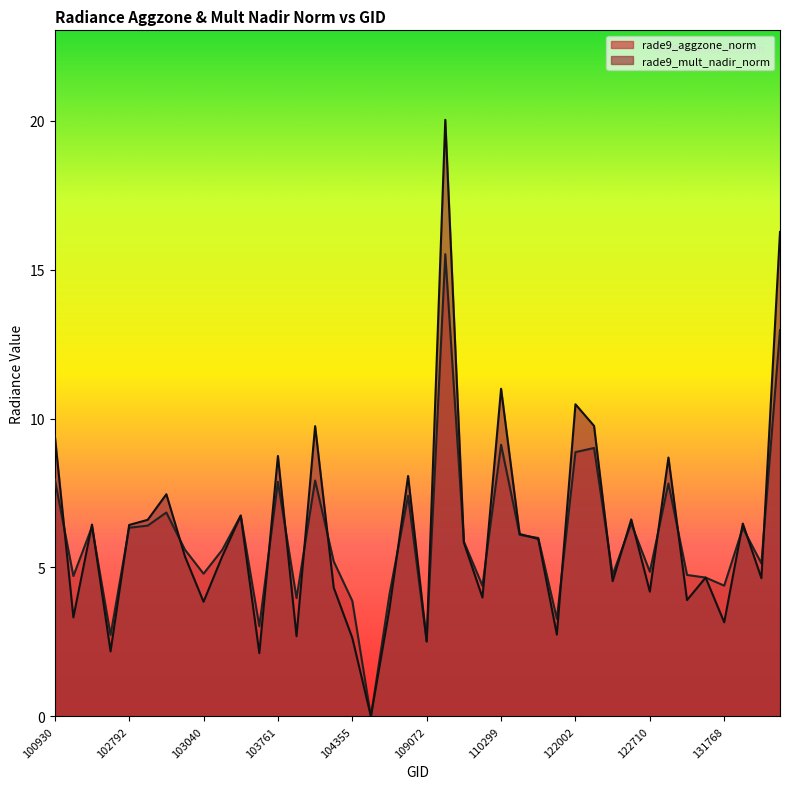

How many values in the rade9_aggzone_norm series exceed 5?

24